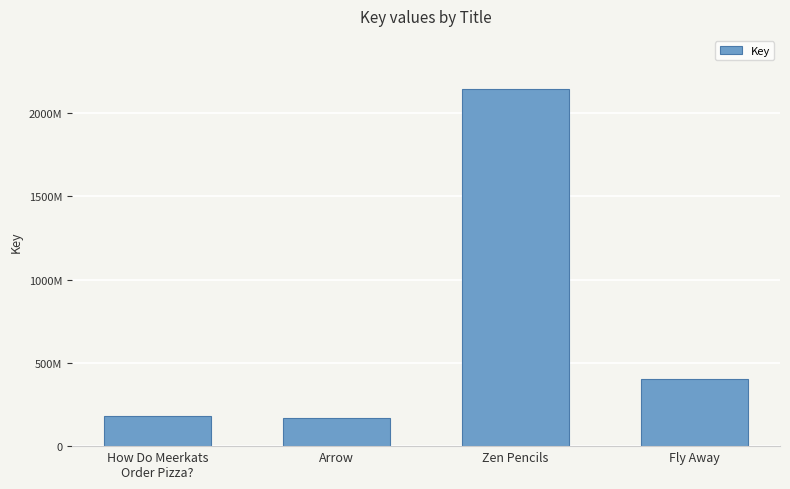

What is the smallest value displayed?

167571558